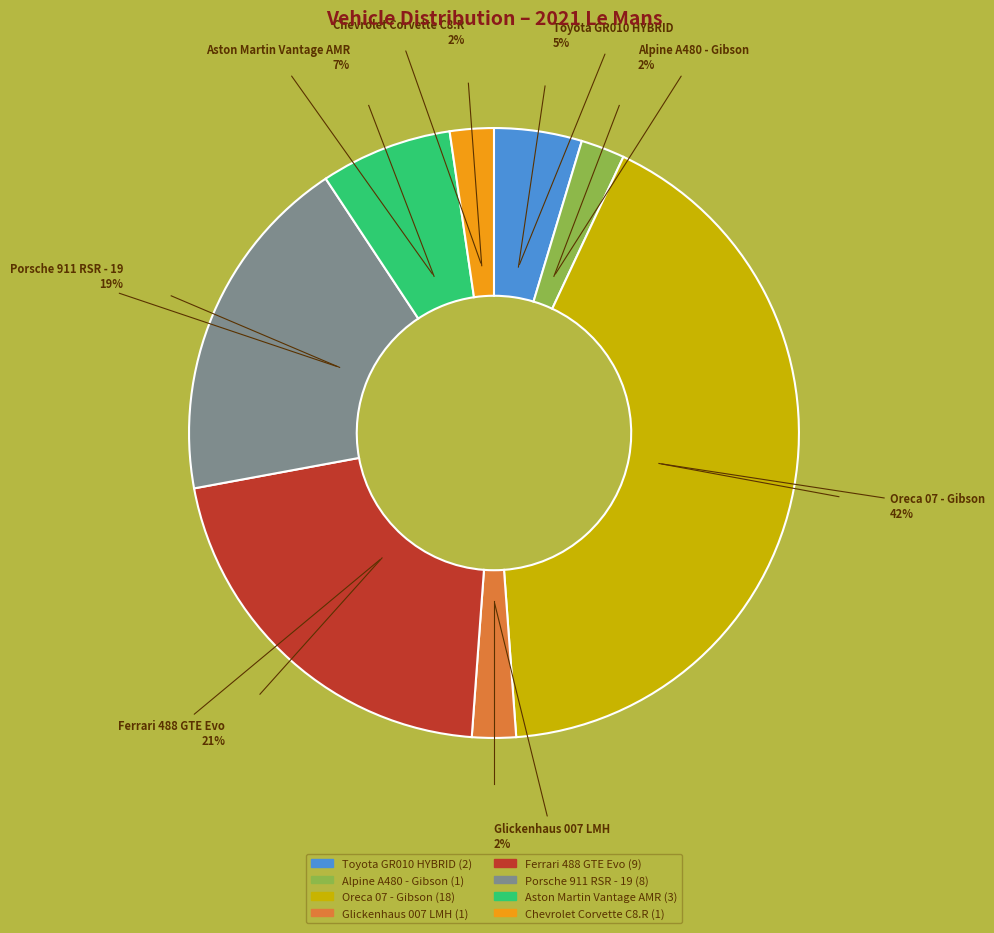

Which slice is the largest?

Oreca 07 - Gibson